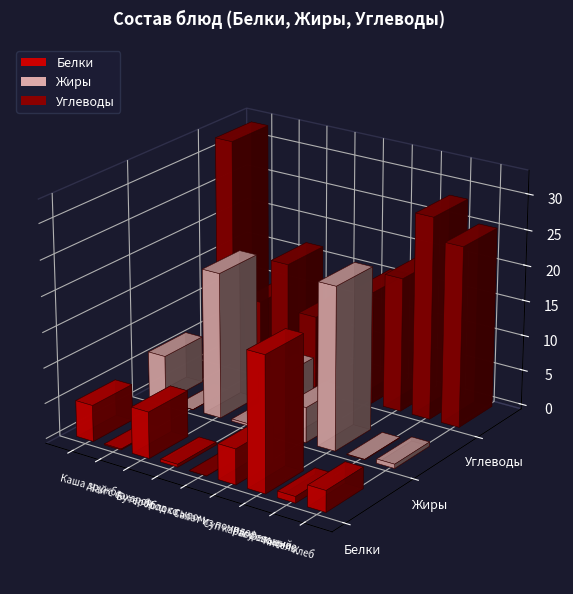

How many data points in Углеводы are less than 16?

3